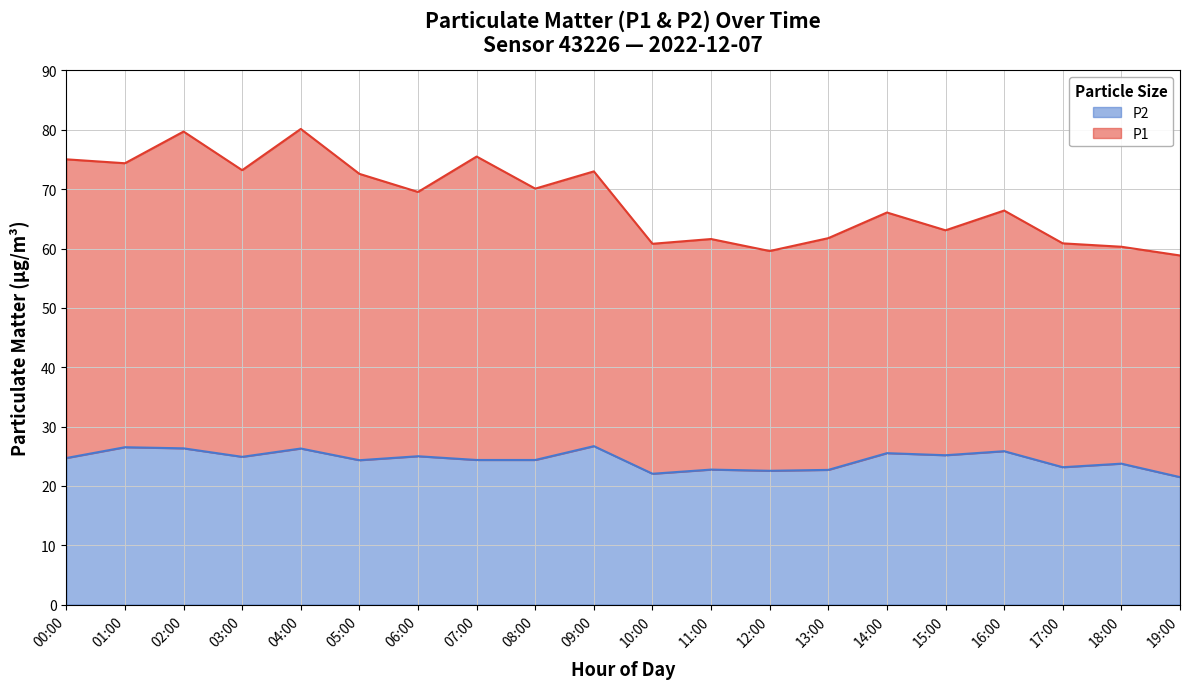

What is the lowest value of the P1 series?

58.8